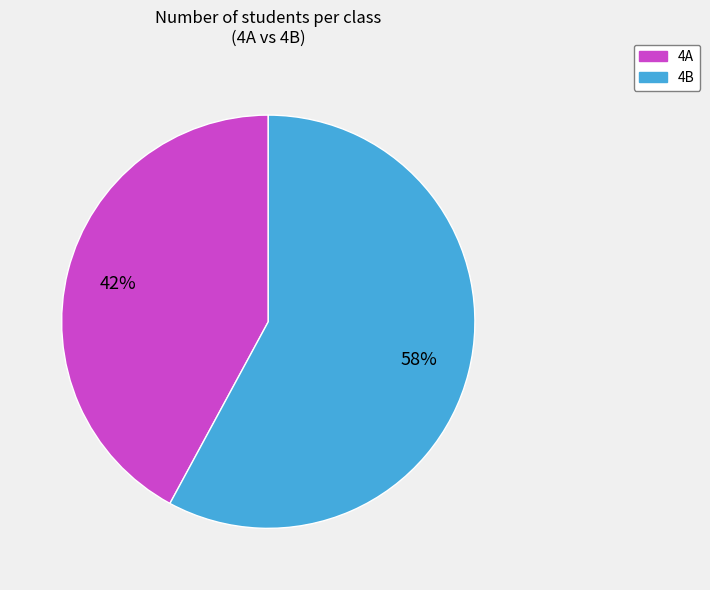

To the nearest percent, what is the difference between the largest and smallest slice percentages?

16%